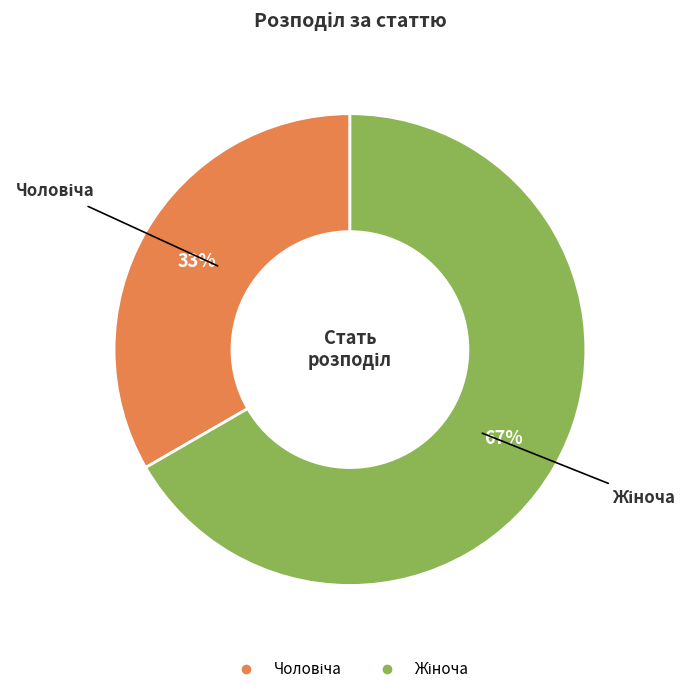

Does any single category account for the majority?

Yes